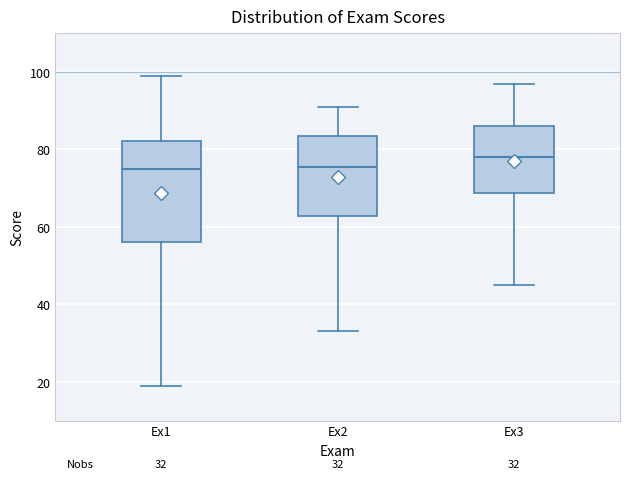

Which box has the highest median line?

Ex3